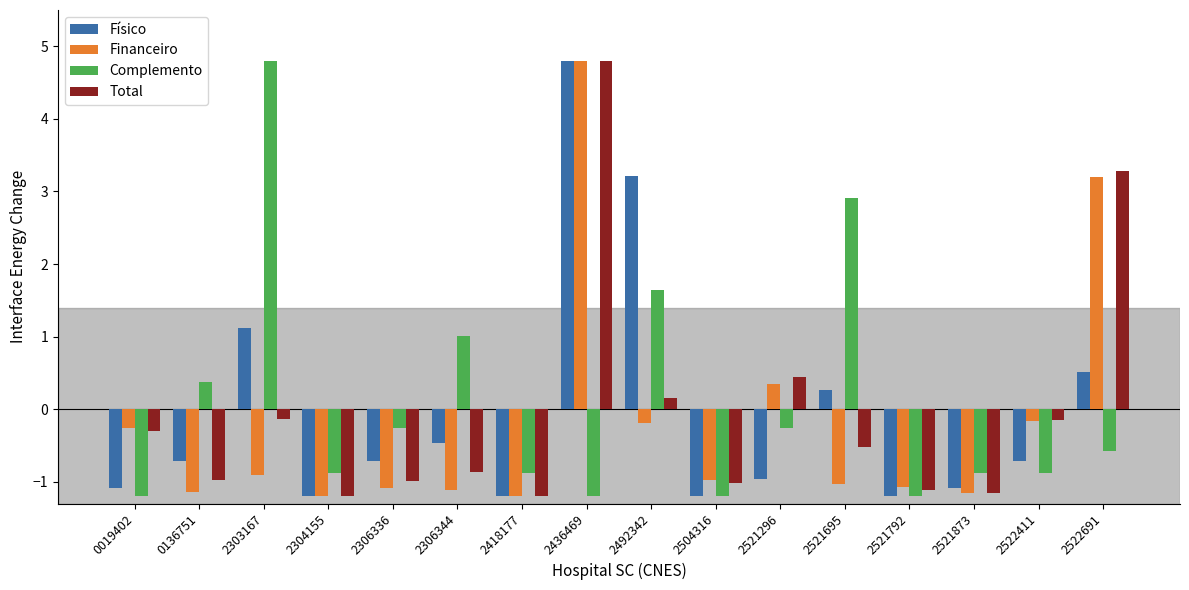

Read the Físico value at 2522691.

0.5